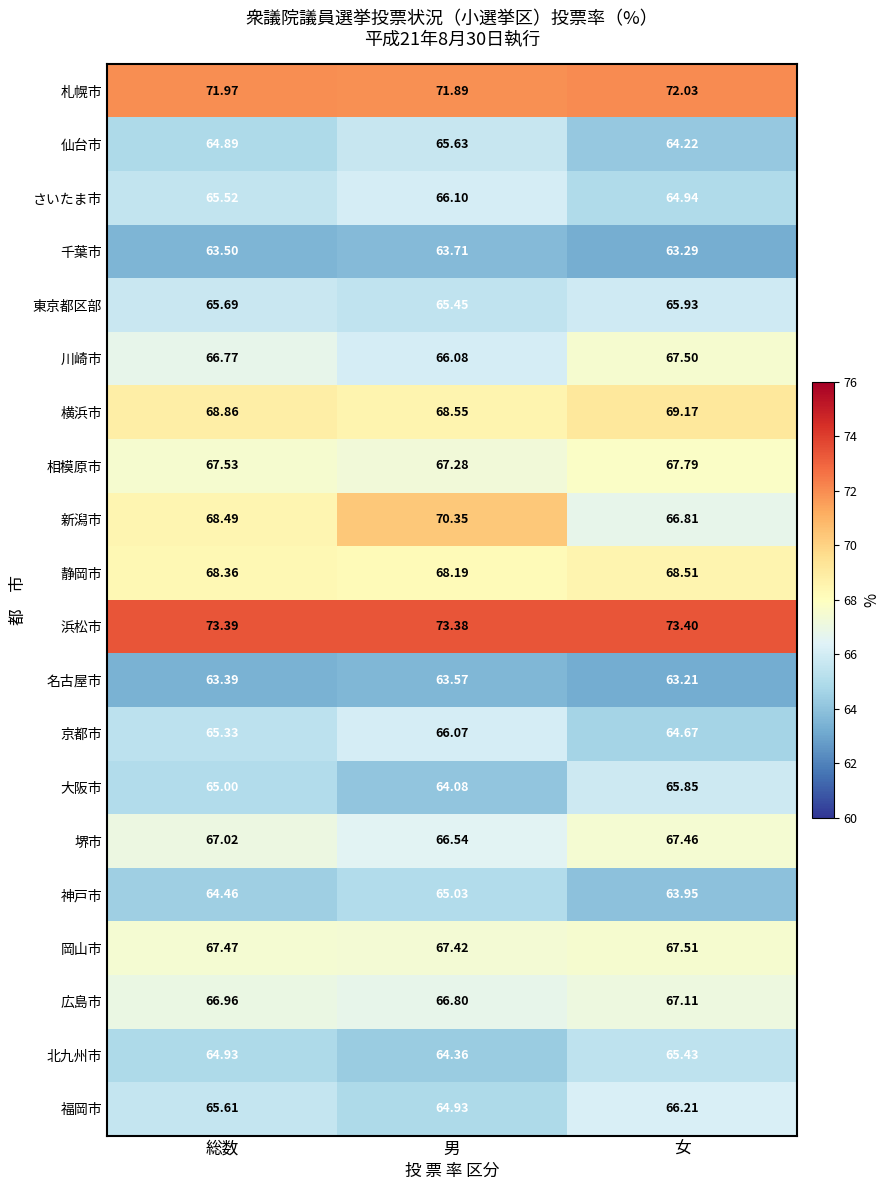

List the labels in order of 仙台市 value, largest first.

男, 総数, 女